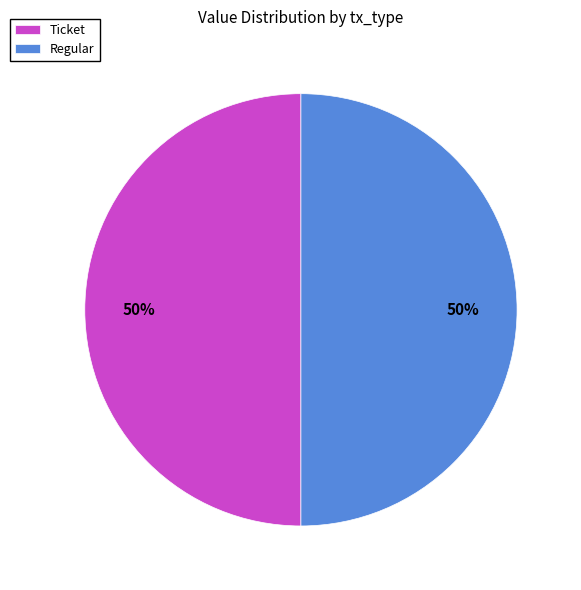

Count the number of slices in the pie.

2